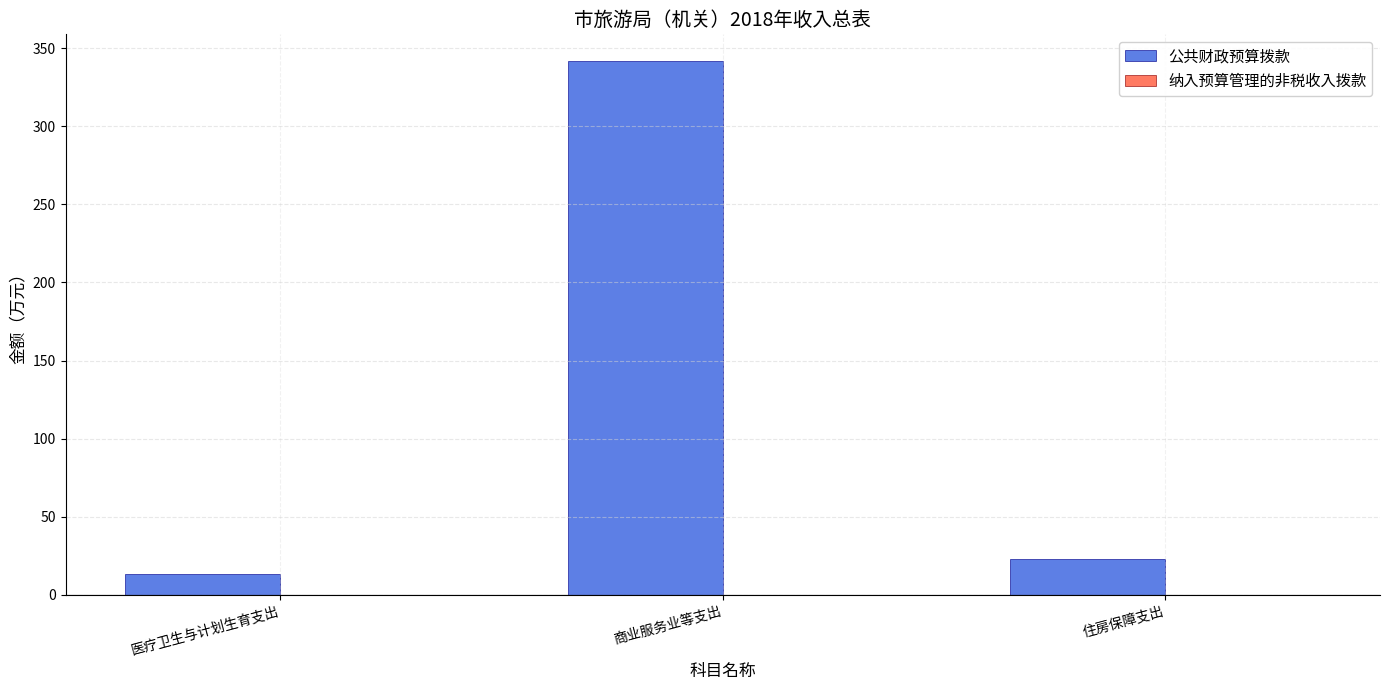

What is the change in value from 商业服务业等支出 to 住房保障支出?

-318.9